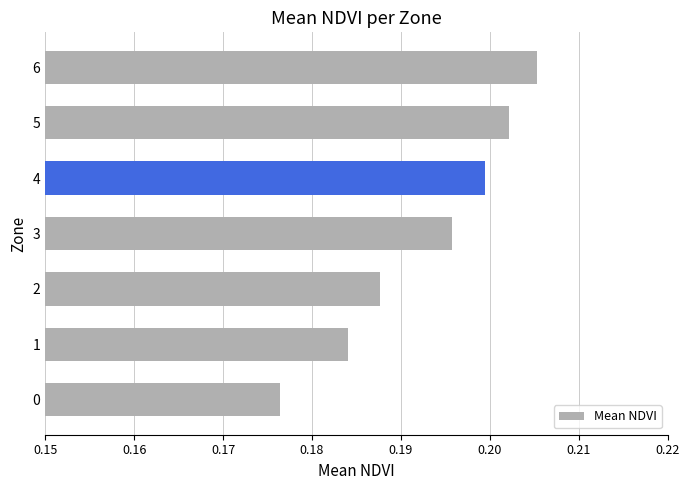

List the labels in order of value, smallest first.

0, 1, 2, 3, 4, 5, 6